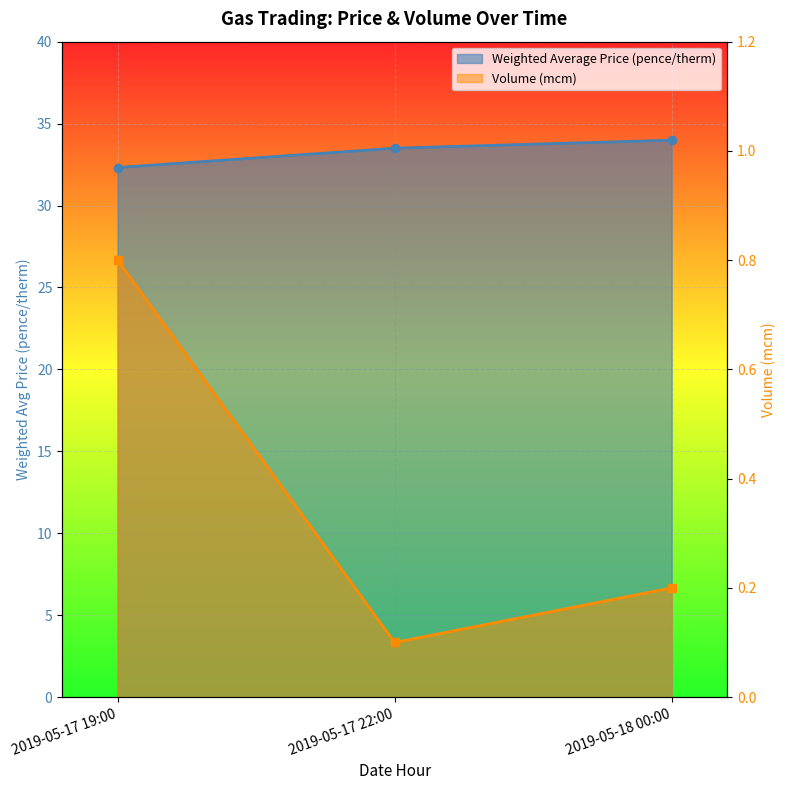

What is the value of the Volume (mcm) point at the 2nd from the left?

0.1